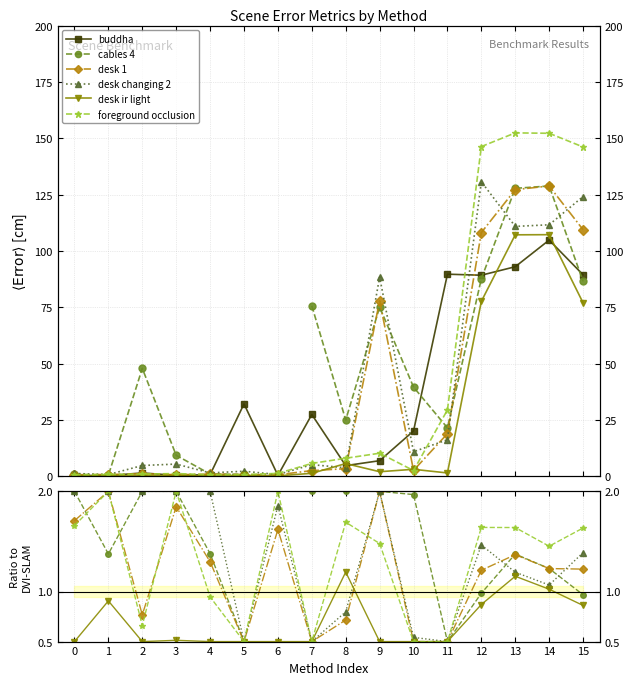

Is it true that desk ir light equals 0.5 at 10?

True